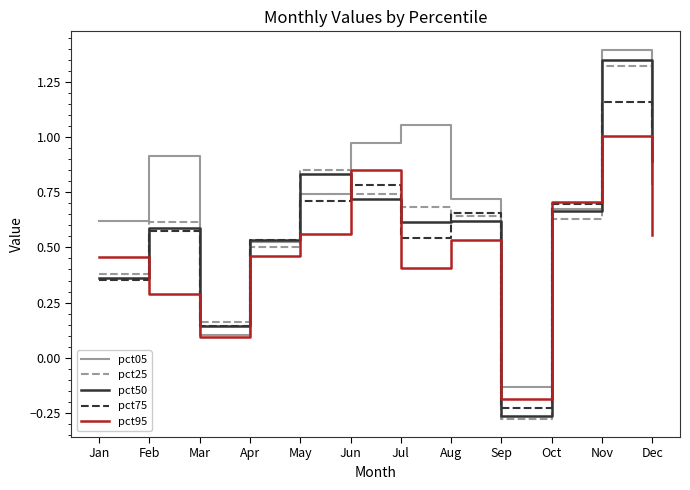

Where does the pct95 series first go above 0?

Jan